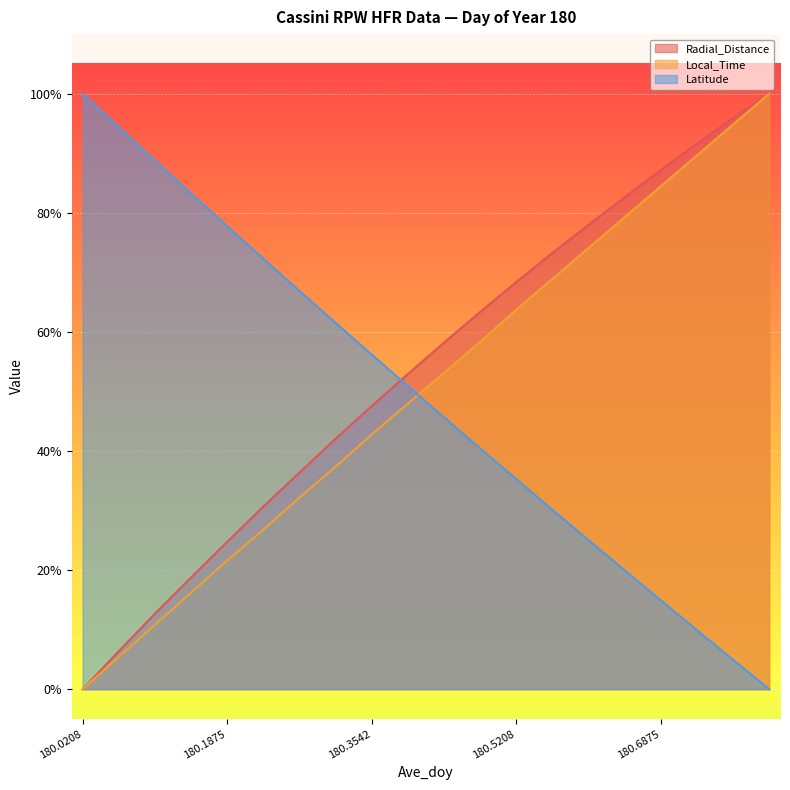

What is the difference between the maximum and second lowest values in the Latitude series?

95.1